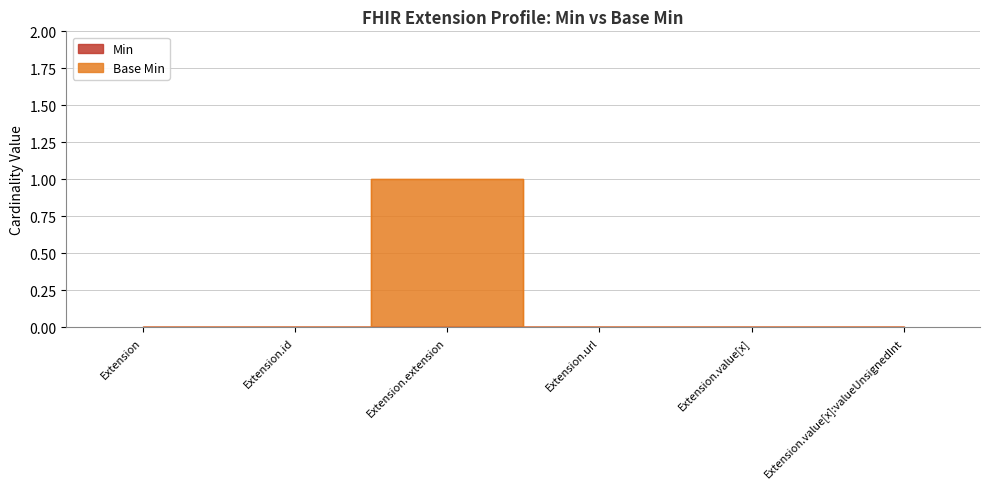

List the labels in order of value, smallest first.

Extension, Extension.id, Extension.url, Extension.value[x], Extension.value[x]:valueUnsignedInt, Extension.extension